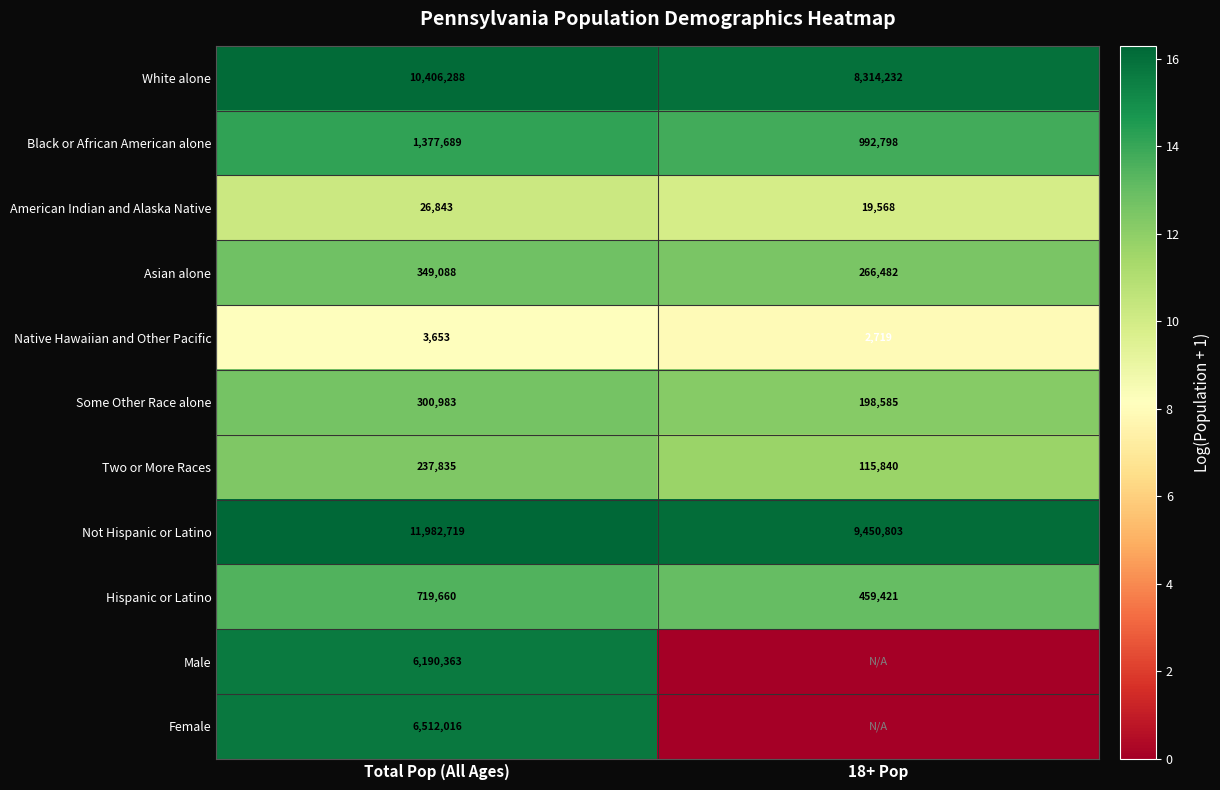

What is the total value across all series at 18+ Pop?

113.0